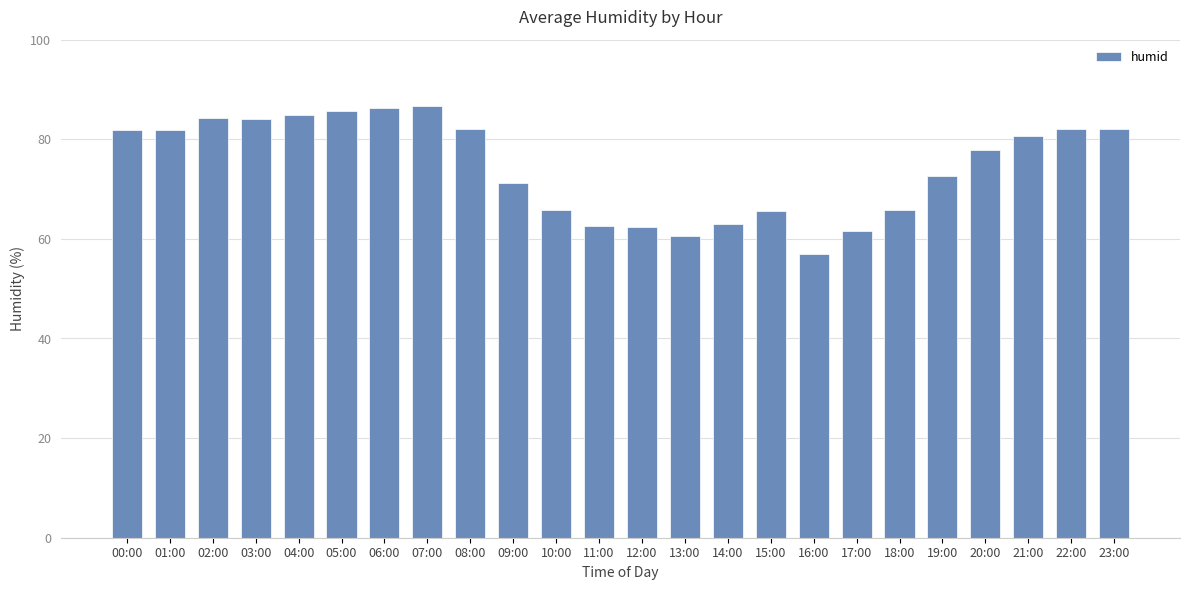

What is the sum of all values?

1787.9